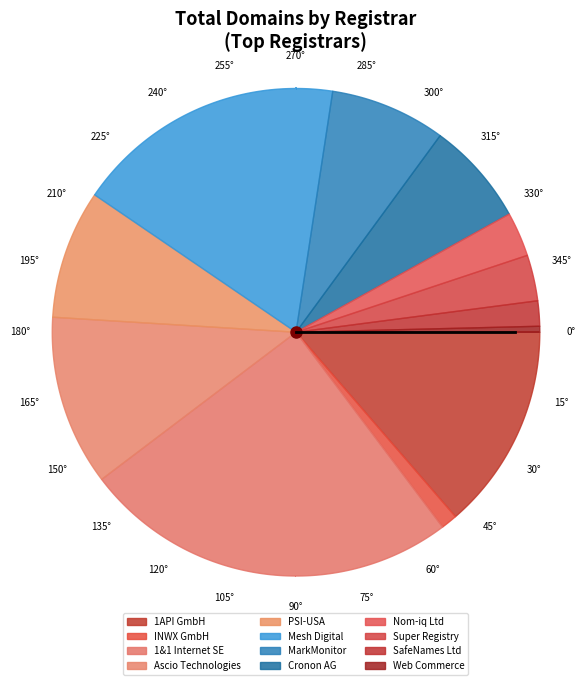

Is it true that SafeNames Ltd is 2% of the pie?

True